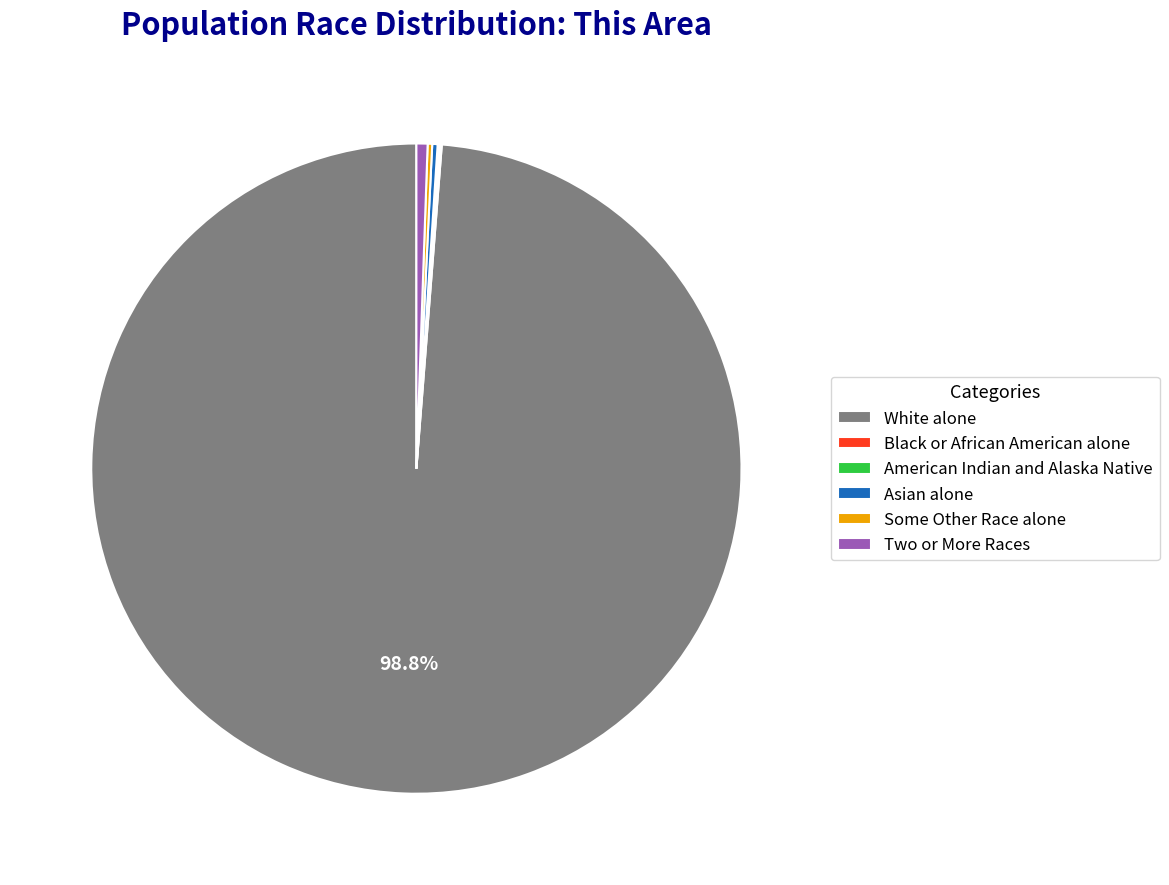

Which slice is the largest?

White alone